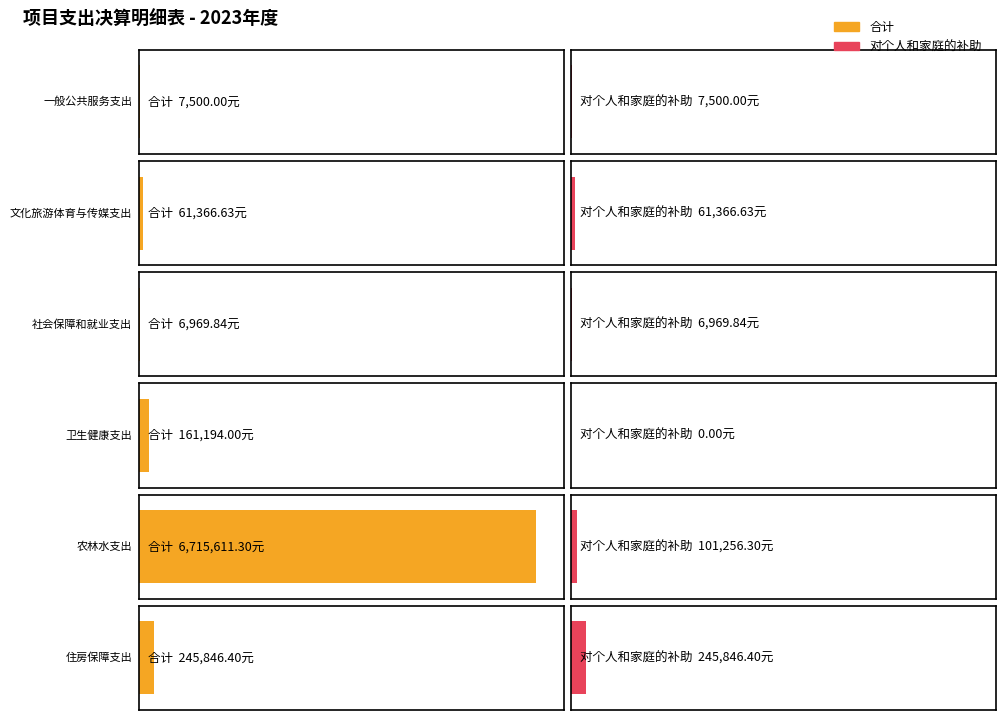

What is the difference between the second highest and second lowest values in the 对个人和家庭的补助 series?

94286.5